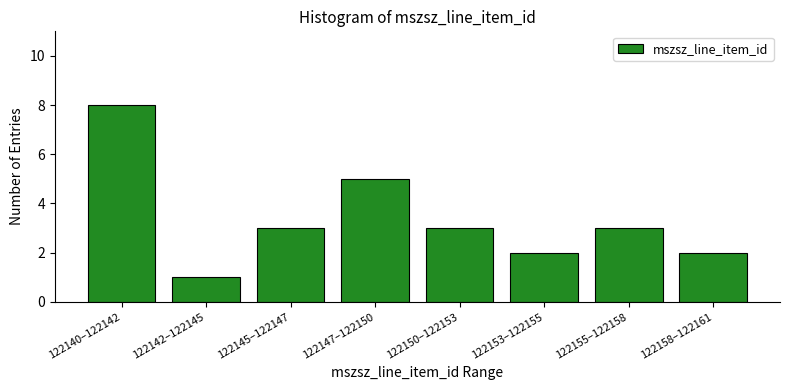

Reading right to left, extract all data points from this chart.

122158–122161=2	122155–122158=3	122153–122155=2	122150–122153=3	122147–122150=5	122145–122147=3	122142–122145=1	122140–122142=8